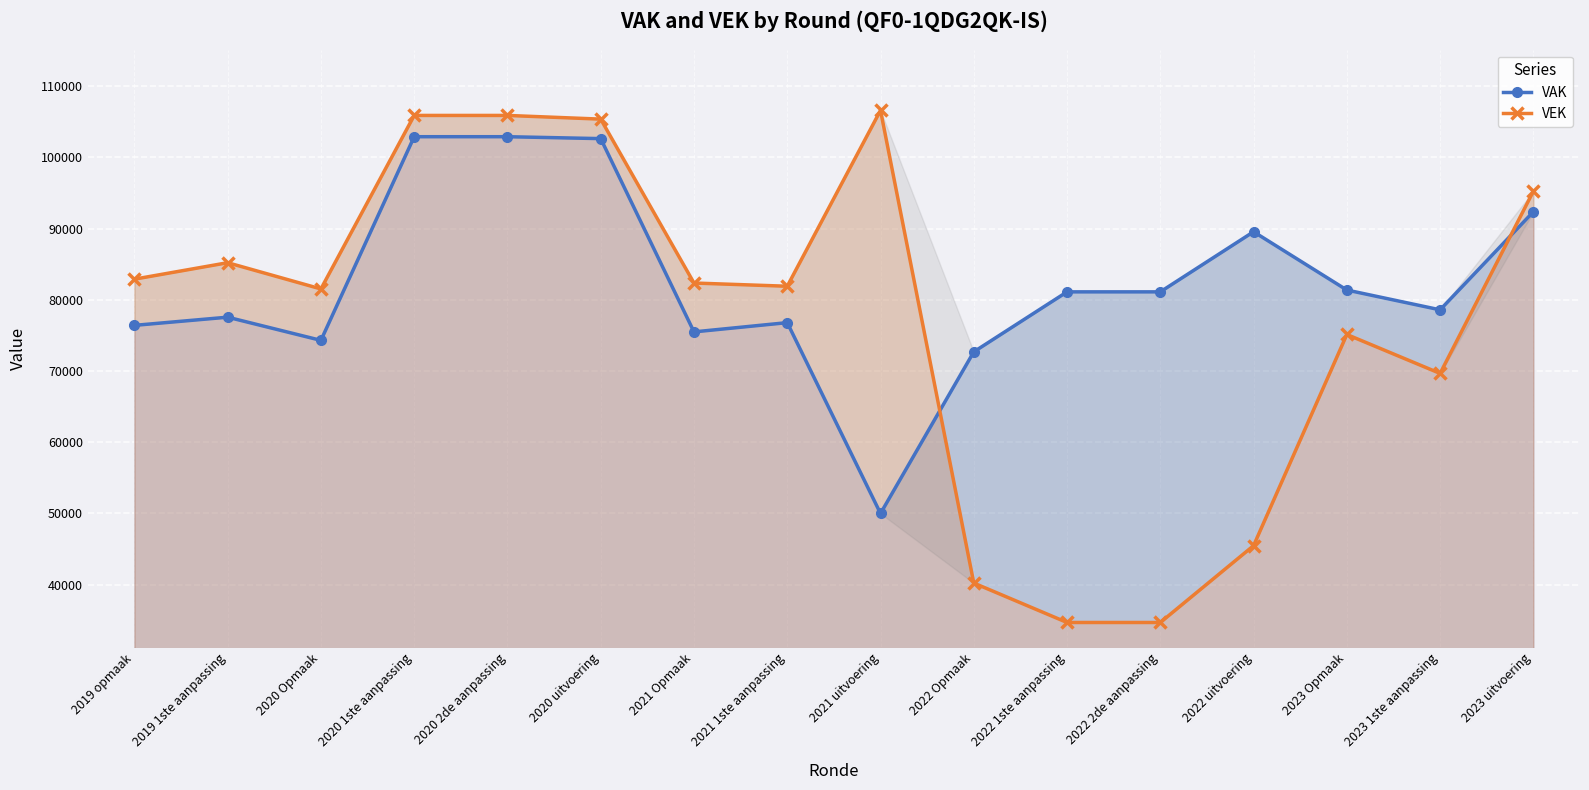

What is the minimum value shown in the chart?

34695